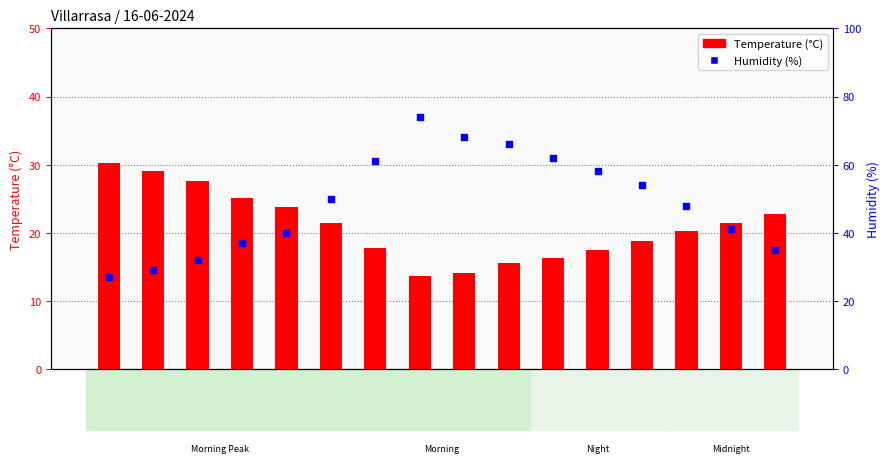

At which category is the sum across all series the highest?

08:00